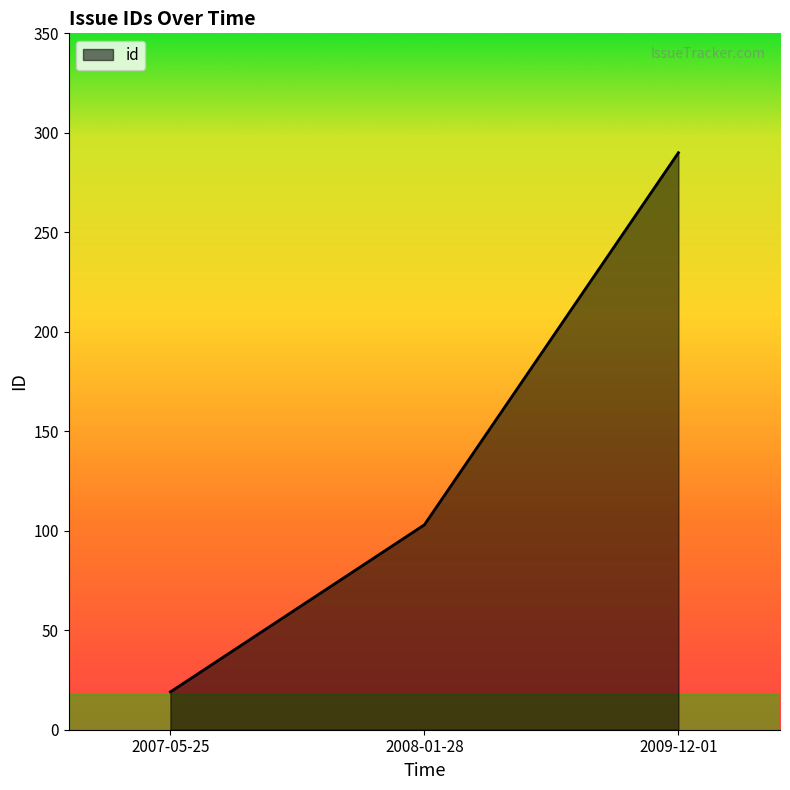

What is the sum of all values?

412